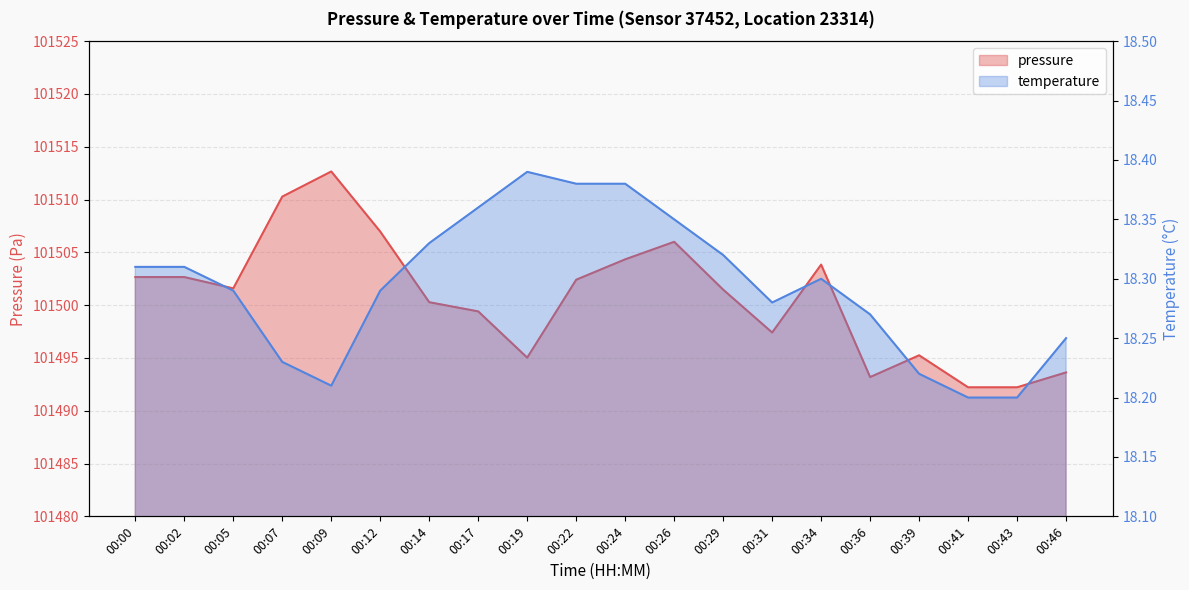

Which series changed the most between 00:00 and 00:41?

pressure